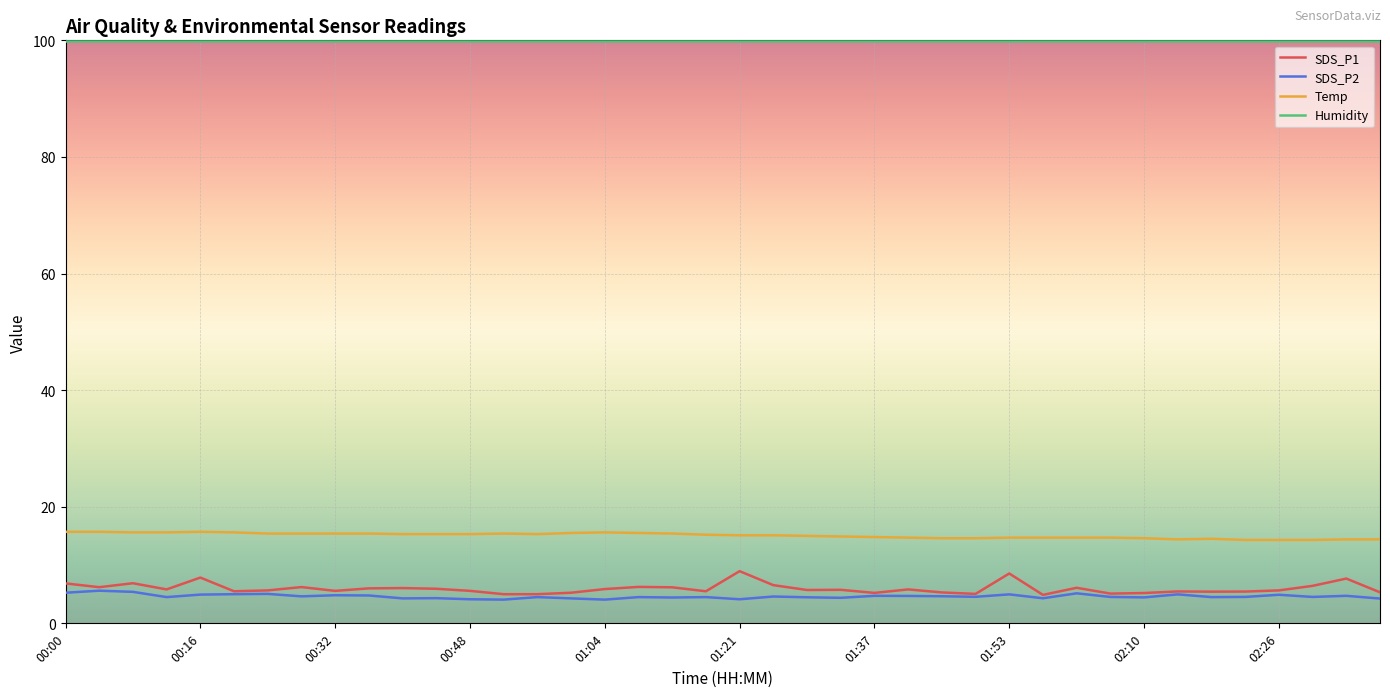

Which series has the largest total across all categories?

Humidity